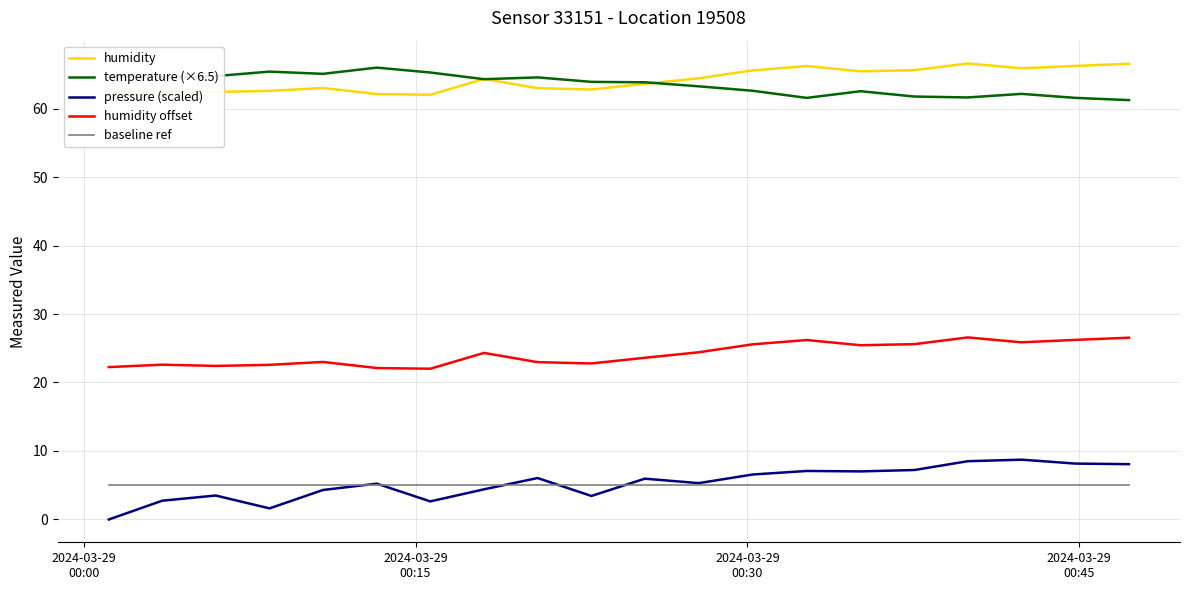

What is the maximum value for humidity?

66.6